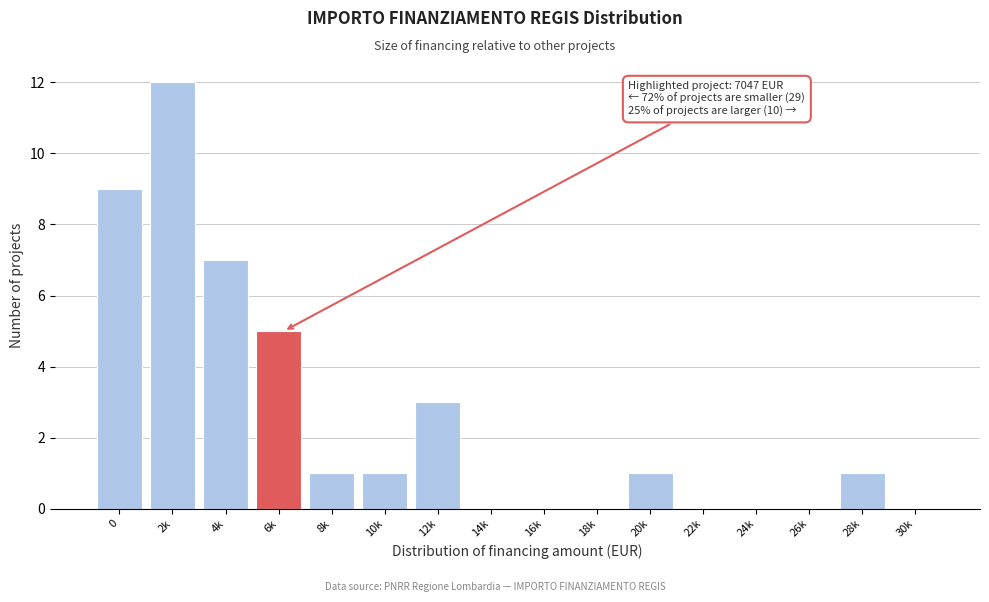

Reading right to left, what are all the values shown in this chart?

30k=0	28k=1	26k=0	24k=0	22k=0	20k=1	18k=0	16k=0	14k=0	12k=3	10k=1	8k=1	6k=5	4k=7	2k=12	0=9